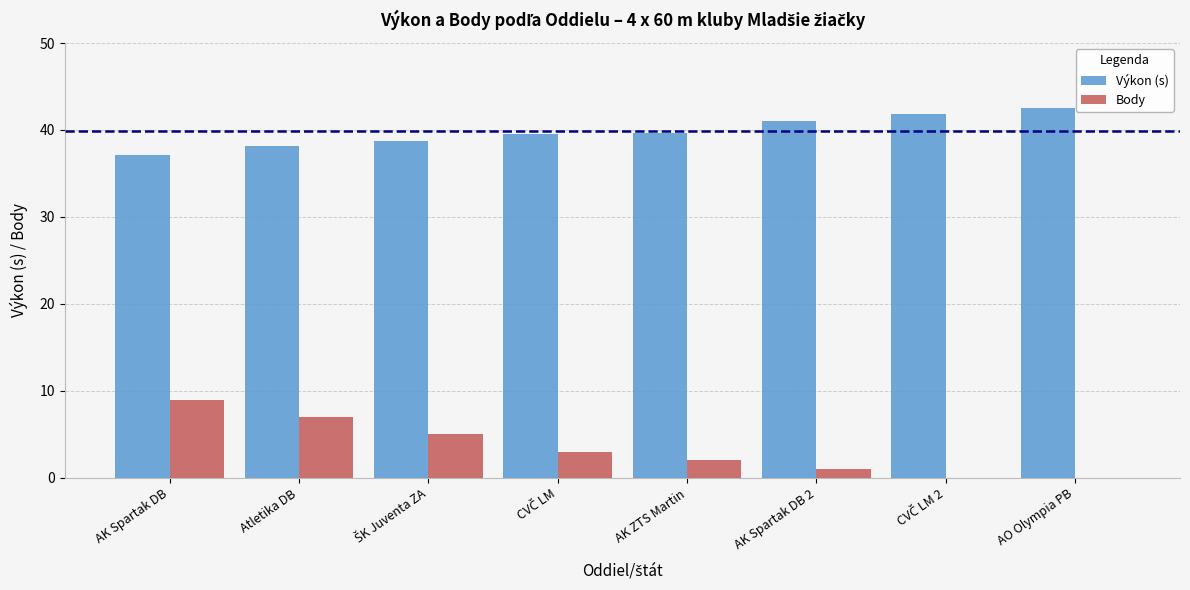

How many categories are shown in the chart?

8